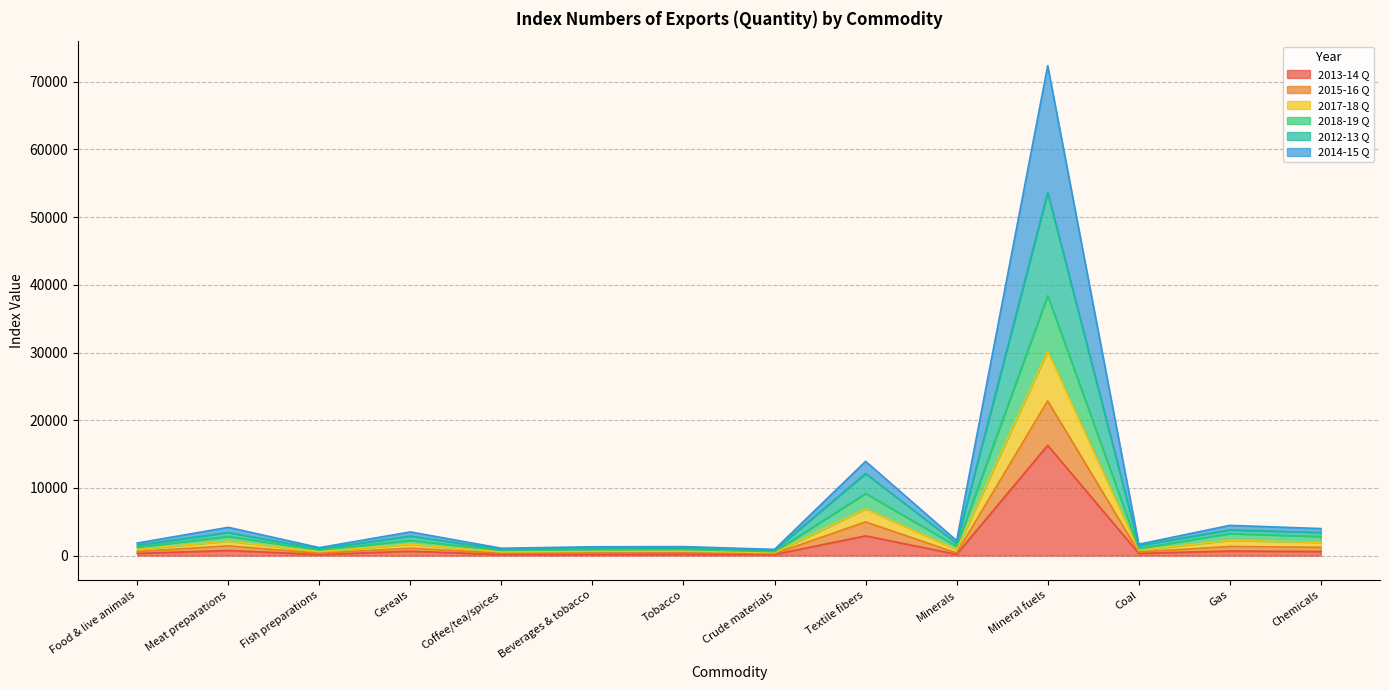

At which label does 2013-14 Q reach its peak?

Mineral fuels